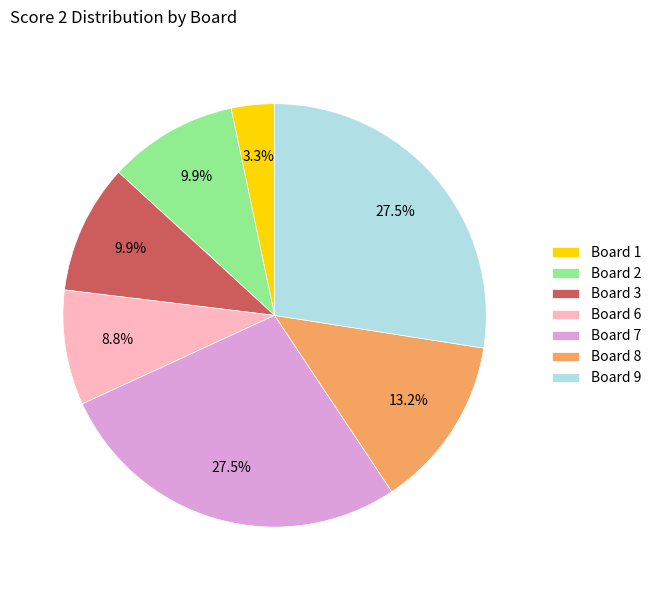

Count the number of slices in the pie.

7